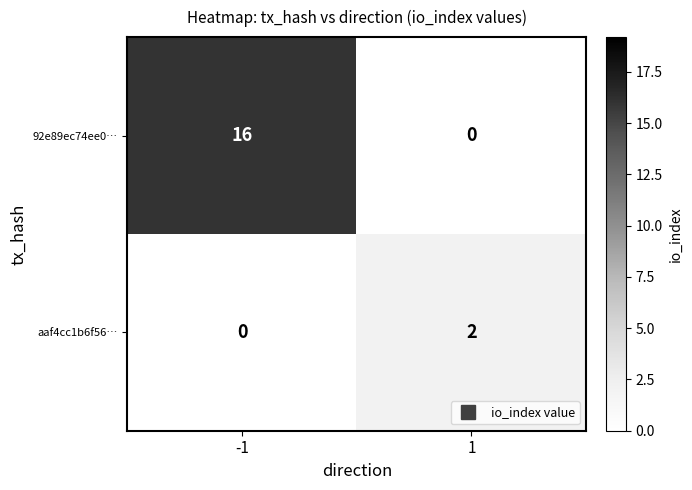

How many distinct data groups are displayed?

2